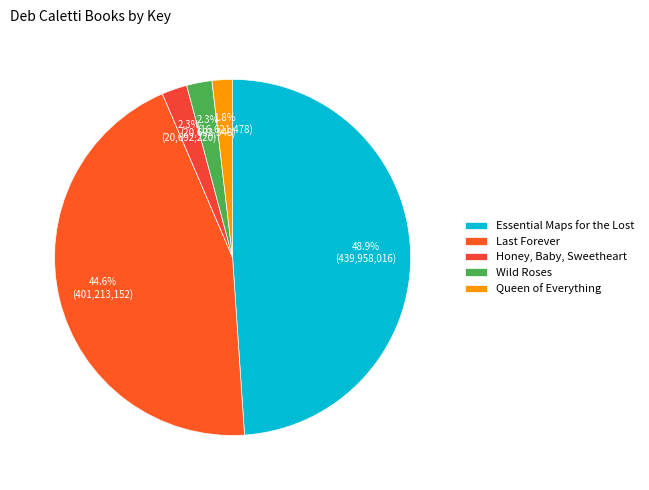

Which category has the biggest portion of the pie?

Essential Maps for the Lost